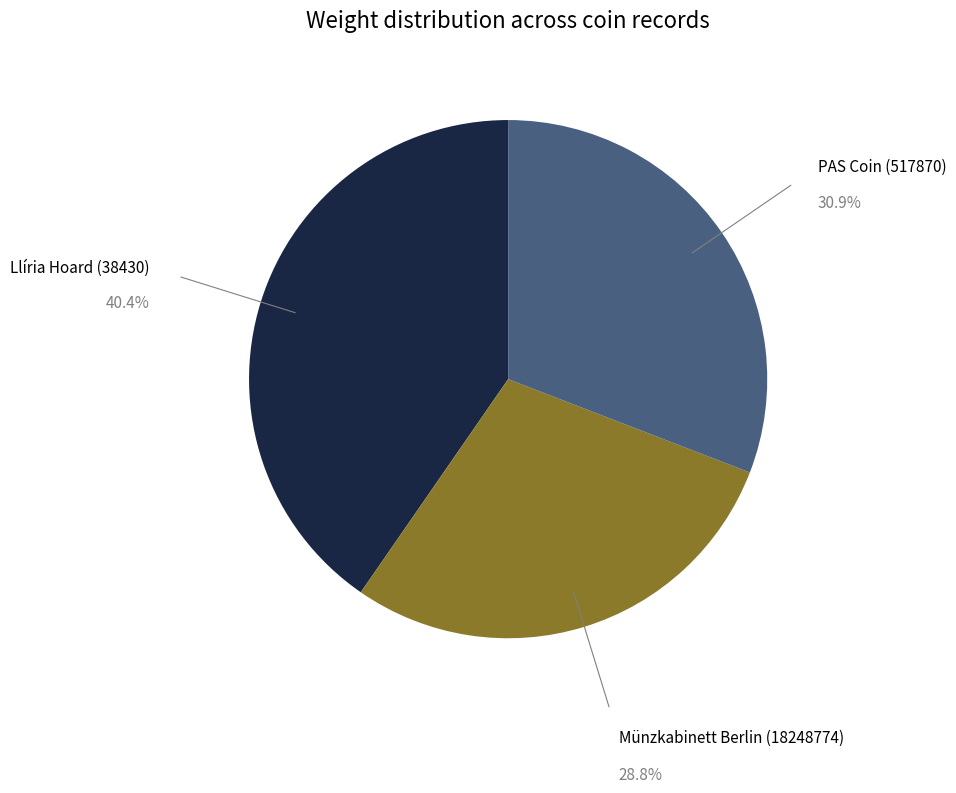

Is there any slice that represents more than half of the pie?

No